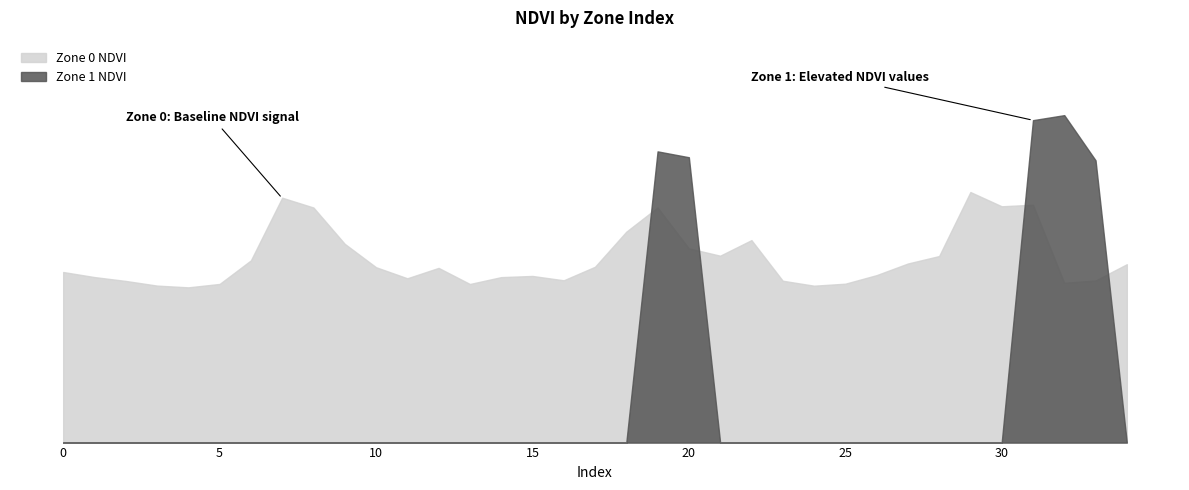

Which category has the lowest value in the Zone 0 NDVI series?

4